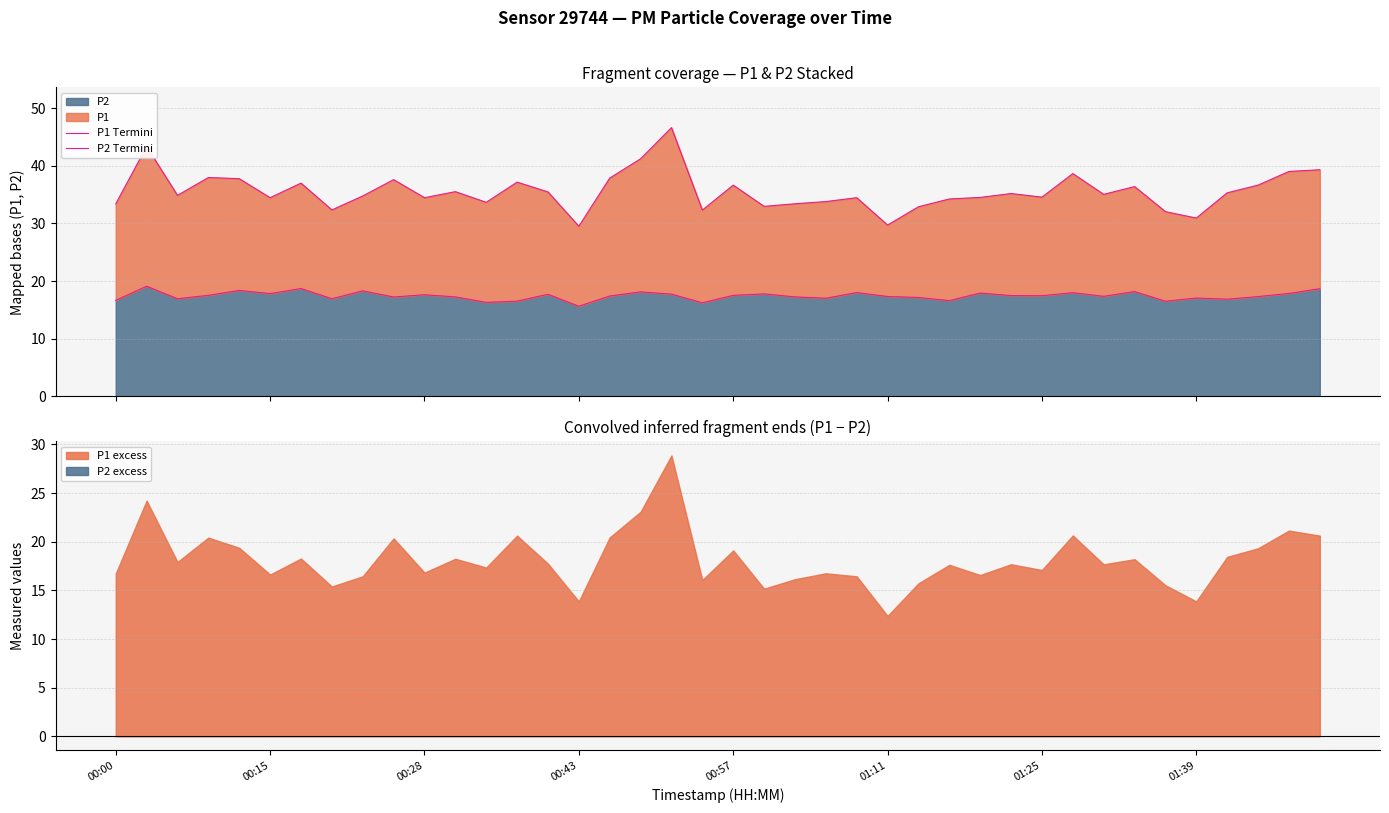

What is the maximum value for P2?

19.1